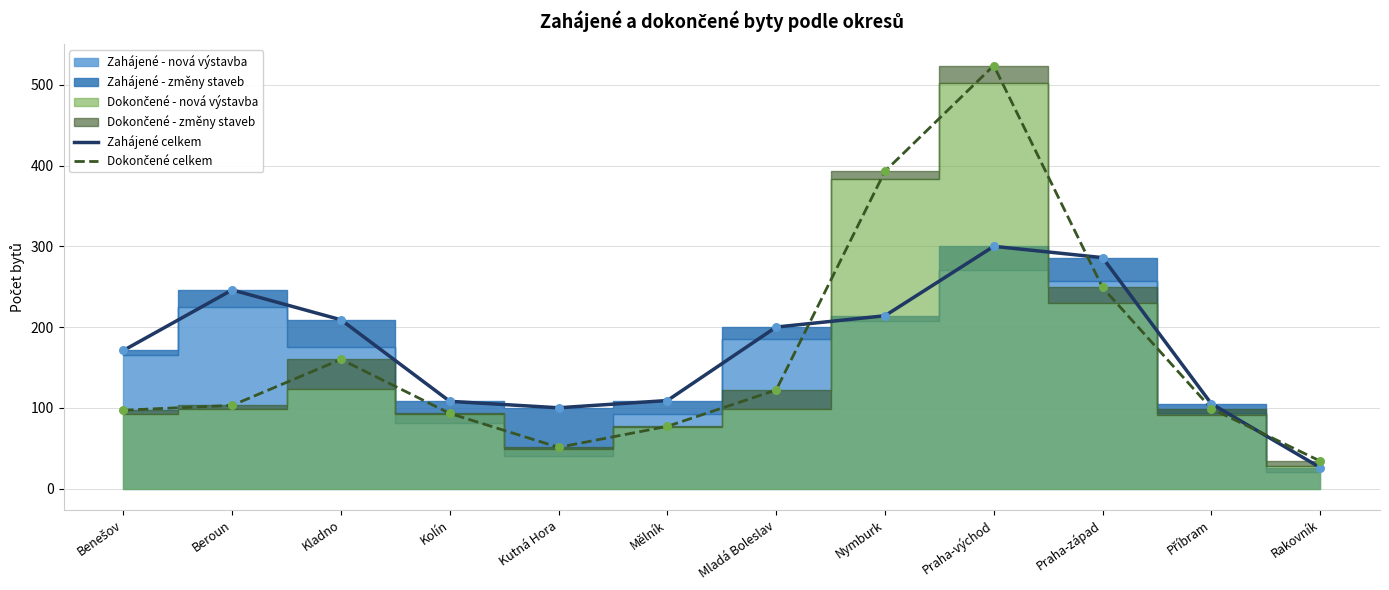

At how many categories does at least one series exceed 37?

11